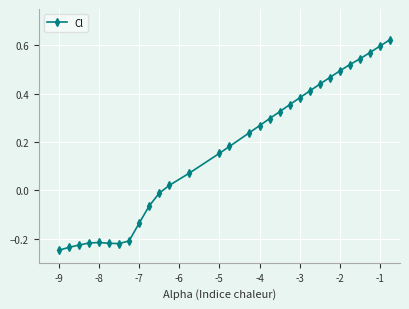

What is the sum of all values?

4.9